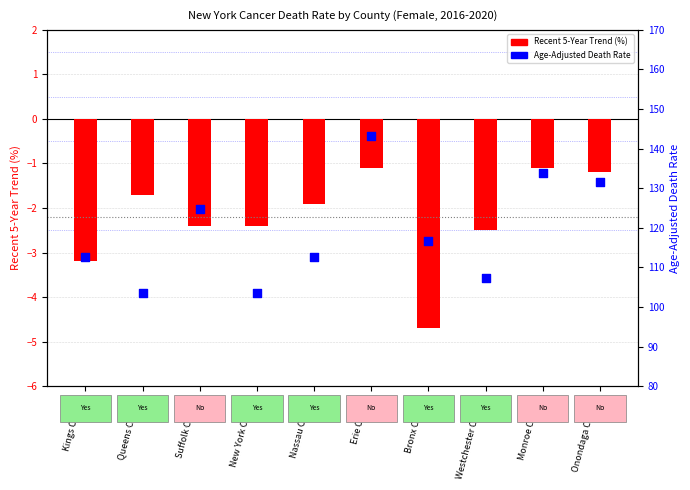

Is the value of Age-Adjusted Death Rate at Bronx County greater than the value of Recent 5-Year Trend at New York County?

Yes